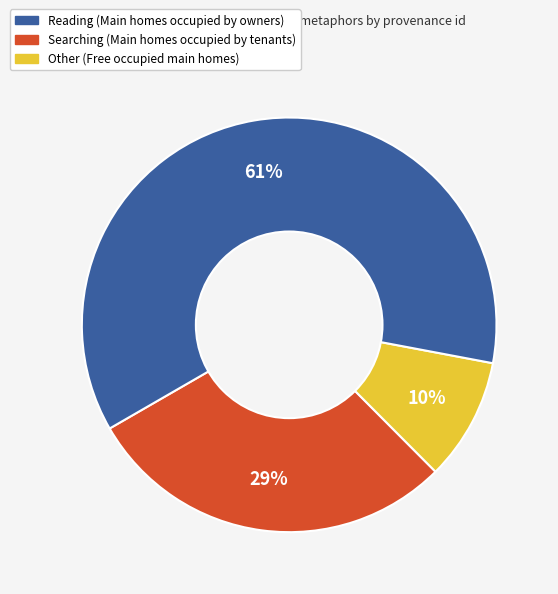

Does any single category account for the majority?

Yes